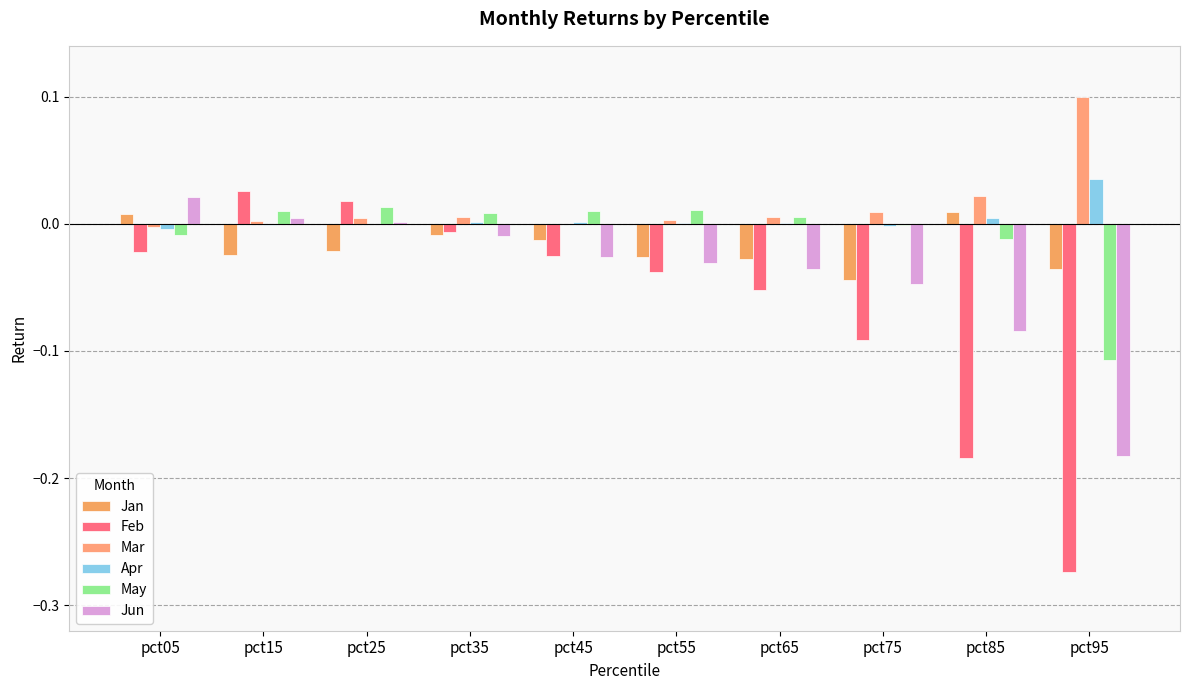

How many data points does each series have?

10